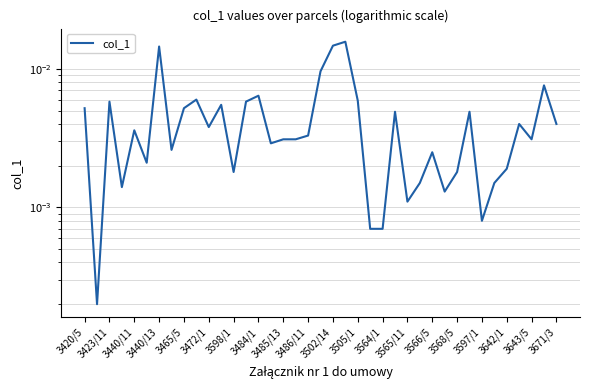

Is it true that the value at 27 is 0.0?

False